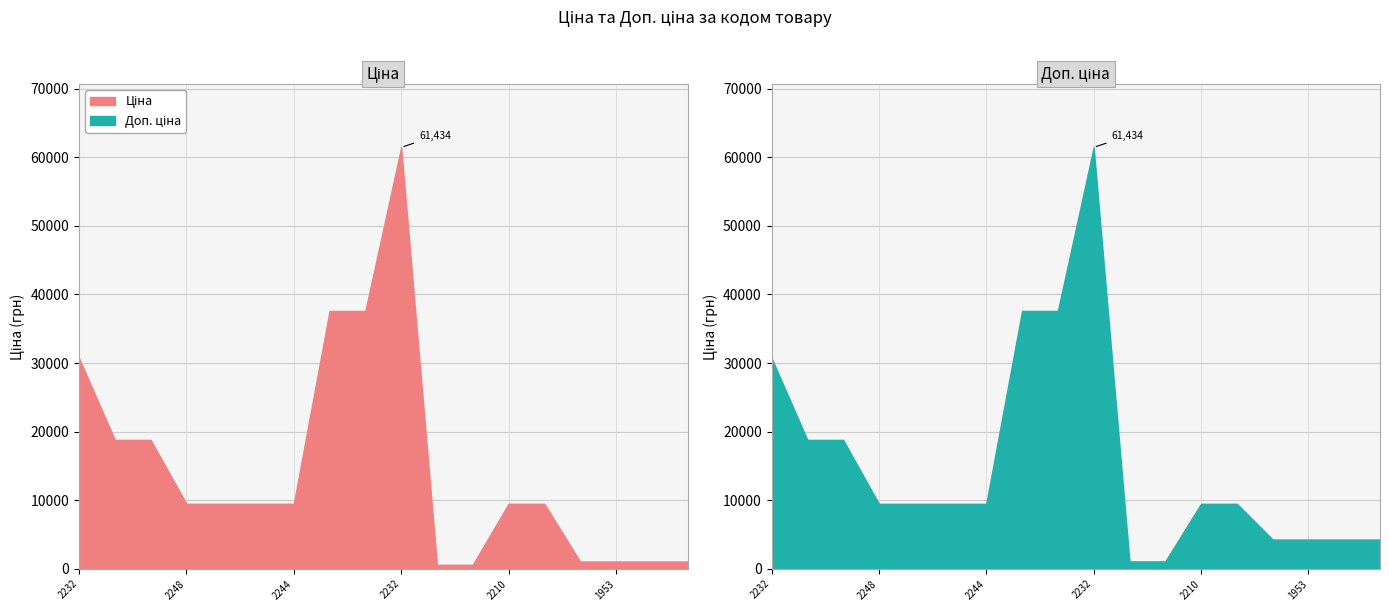

True or false: Ціна and Доп. ціна intersect in this chart.

False